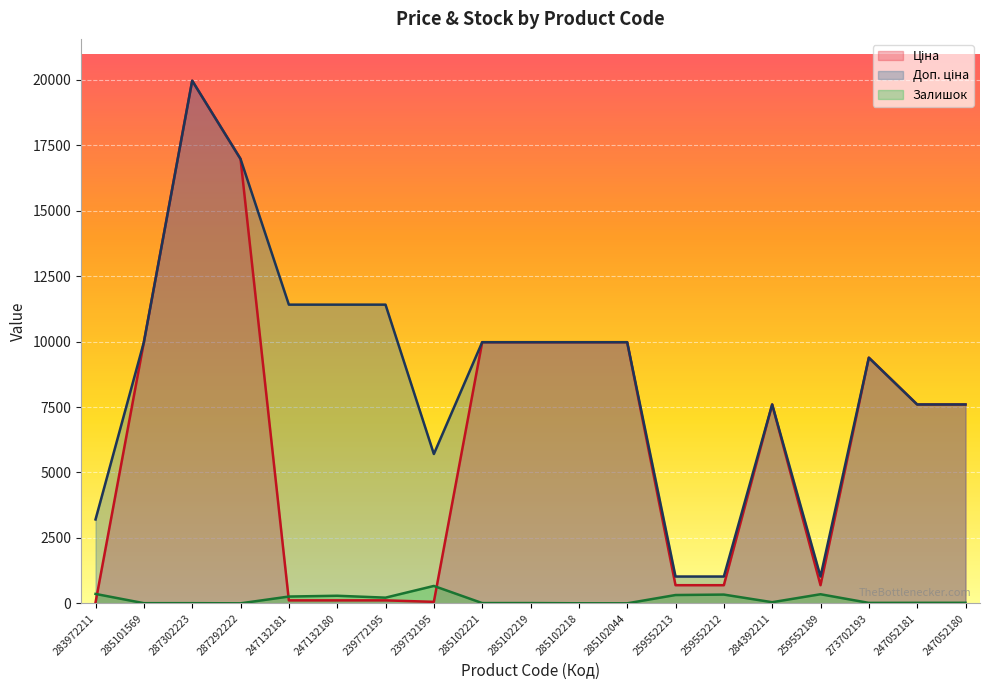

Reading left to right, what are all the values shown in this chart?

Ціна: 32.0	9975.0	19964.2	16976.3	114.1	114.1	114.1	57.0	9975.0	9975.0	9975.0	9975.0	693.7	693.7	7596.5	693.7	9384.0	7596.5	7596.5
Доп. ціна: 3205.0	9975.0	19964.2	16976.3	11410.0	11410.0	11410.0	5705.0	9975.0	9975.0	9975.0	9975.0	1024.6	1024.6	7596.5	1024.6	9384.0	7596.5	7596.5
Залишок: 360.0	7.0	7.0	1.0	260.0	290.0	218.0	665.0	11.0	11.0	3.0	1.0	318.0	335.0	44.0	348.0	18.0	20.0	21.0